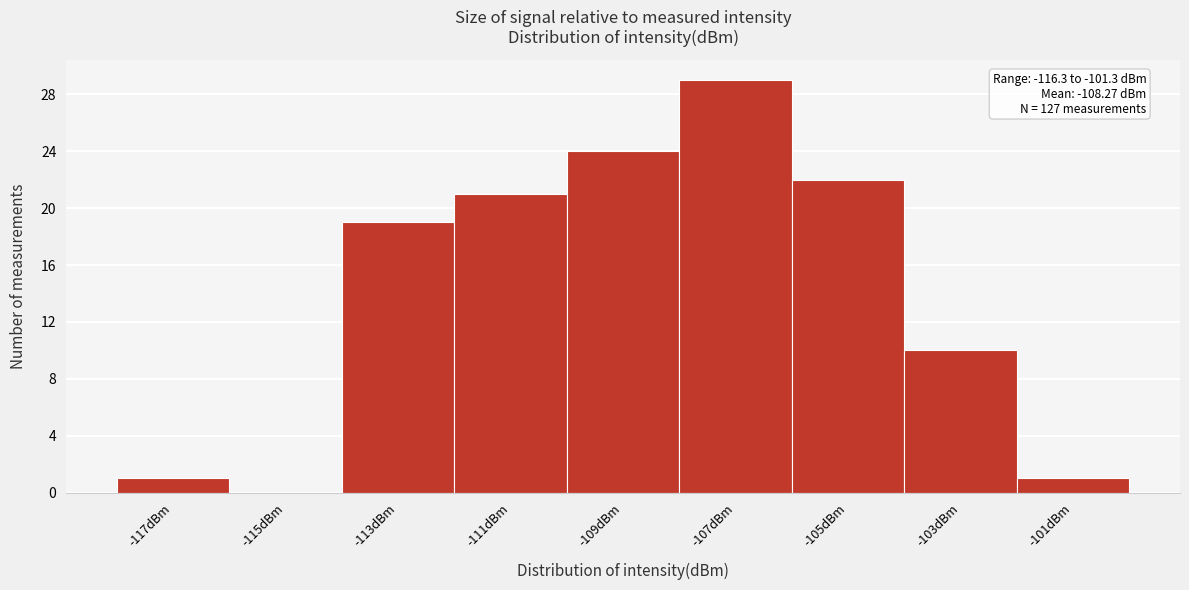

Which range on the x-axis has the tallest bar?

-108 to -106